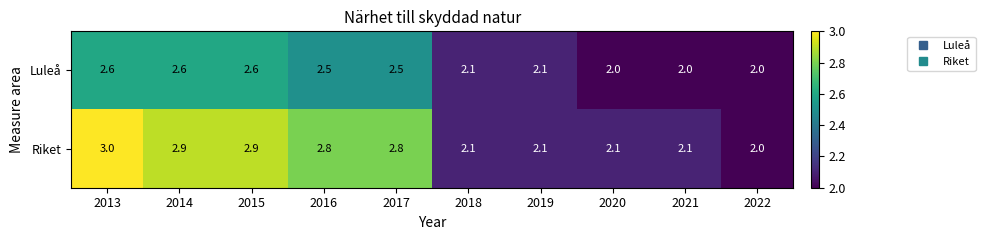

What is the difference between the second highest and minimum values in the Riket series?

0.9